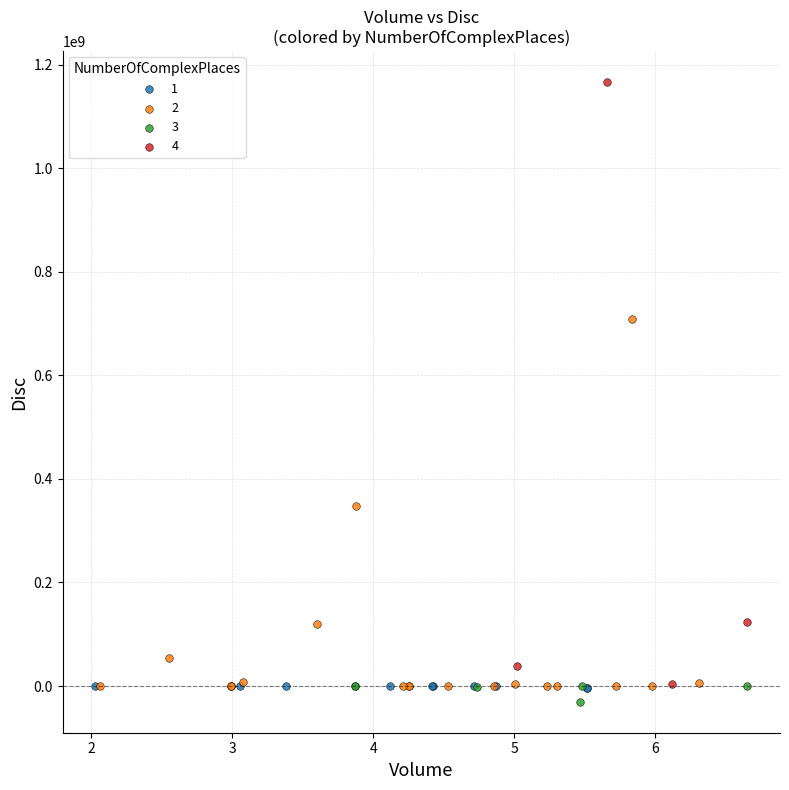

Which series contains the lowest Y value?

3